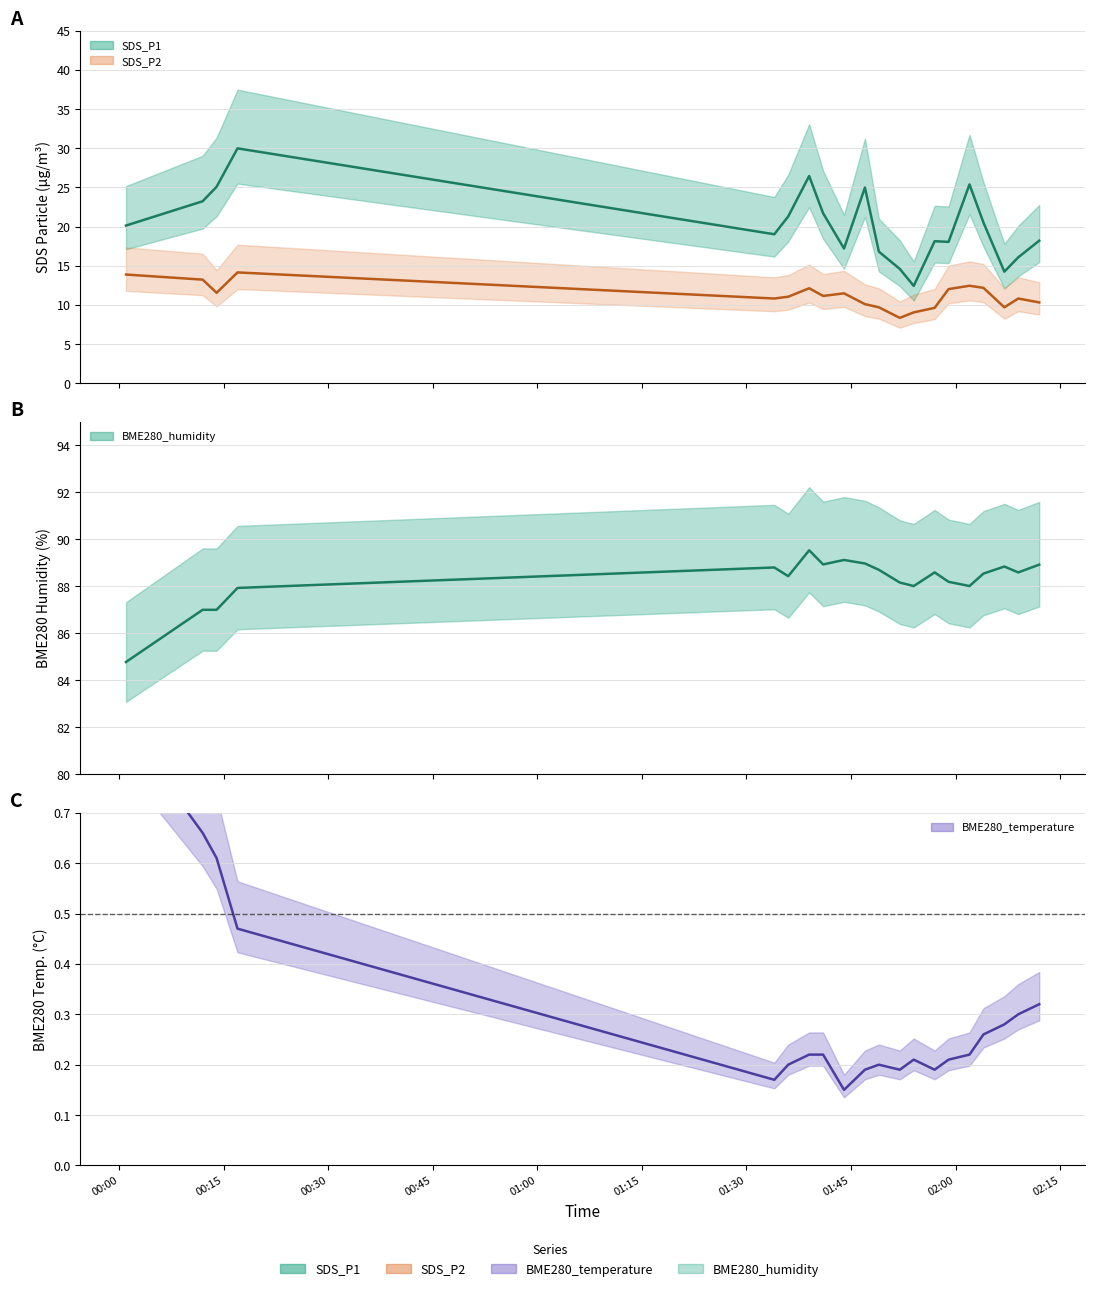

How many interior local peaks does the SDS_P1 mean series have?

5